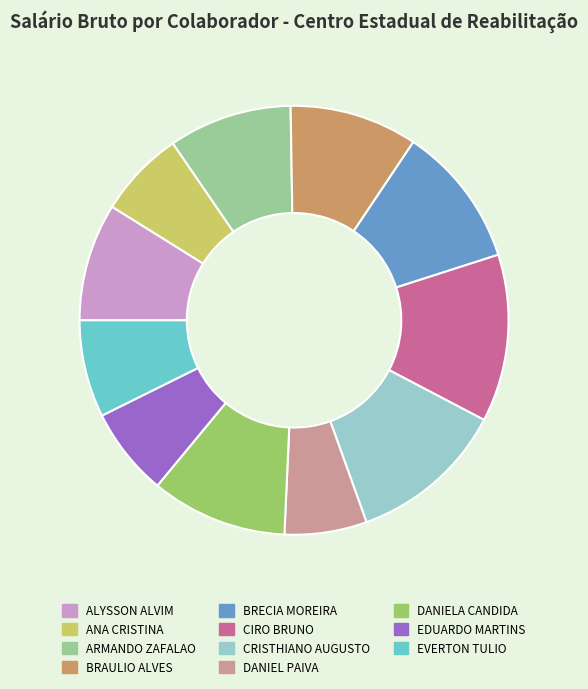

Is it true that EVERTON TULIO is 1% of the pie?

False